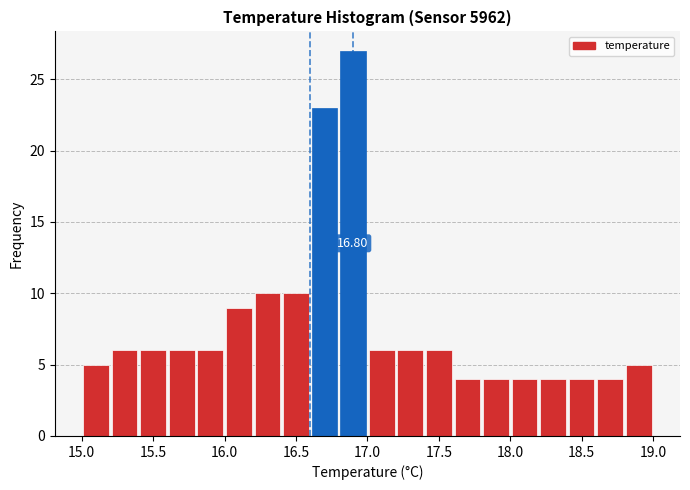

Which range on the x-axis has the tallest bar?

16.8 to 17.0